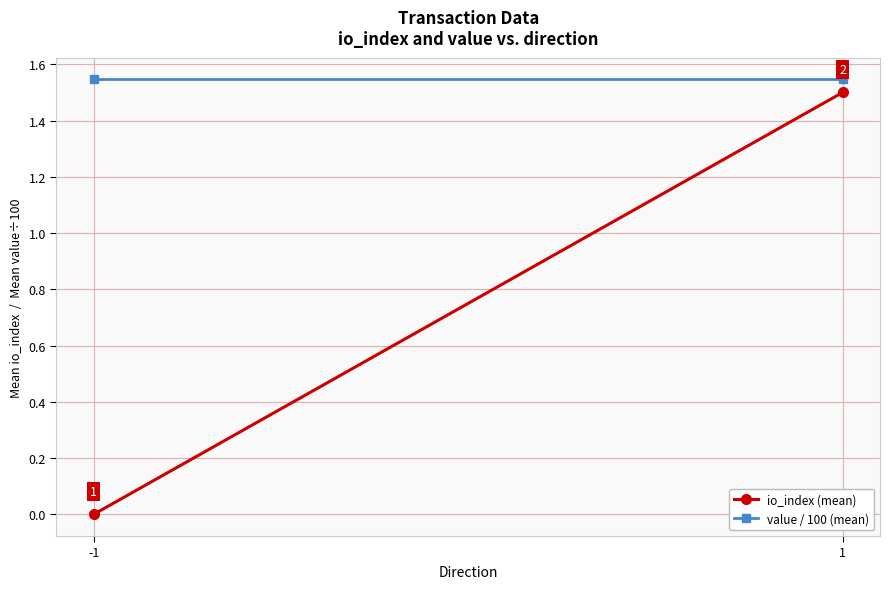

What is the value of the value / 100 (mean) point at the 1st from the left?

1.5